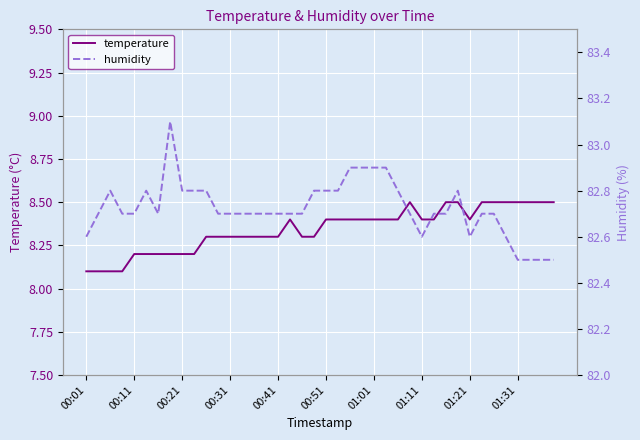

In humidity, how many points are lower than both neighbors (excluding endpoints)?

3